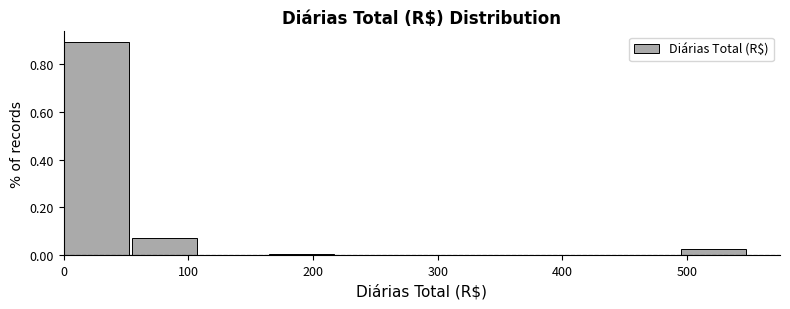

Reading left to right, transcribe this chart: for each bar, give the range it covers on the x-axis and its height. Neither the bar edges nor the heights are printed on the chart, so give them approximately, as read against the axes.

0 to 55: 0.90
55 to 110: 0.08
110 to 165: 0
165 to 220: under 0.02
220 to 275: 0
275 to 330: 0
330 to 385: 0
385 to 440: 0
440 to 495: 0
495 to 550: 0.02